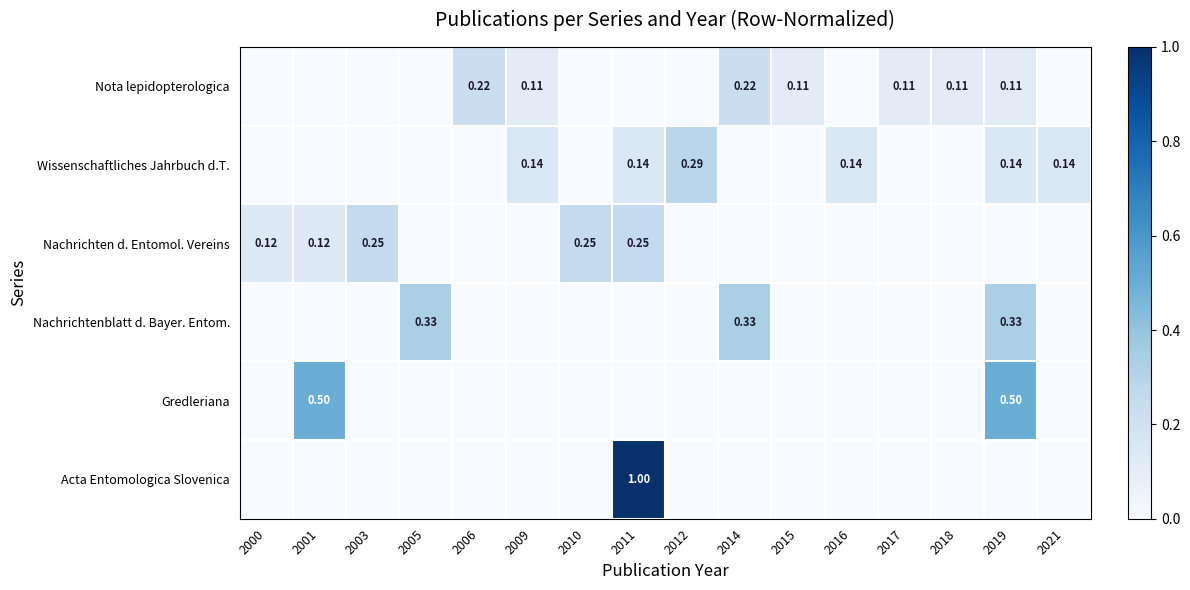

At how many categories does at least one series exceed 0?

16